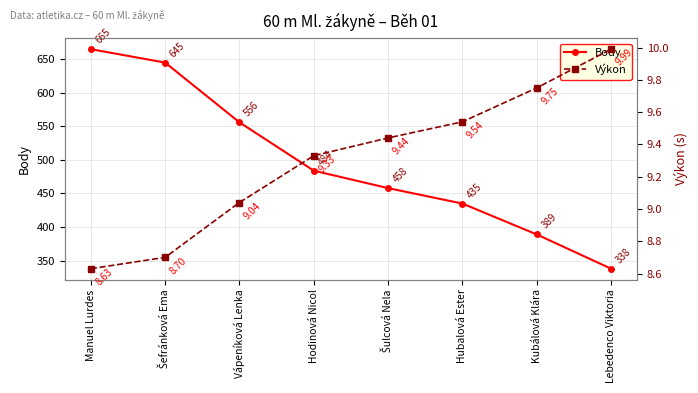

Which category has the highest value in the Body series?

Manuel Lurdes